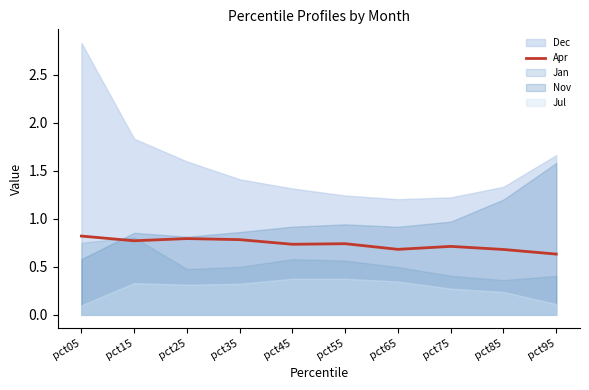

How many categories are shown in the chart?

10